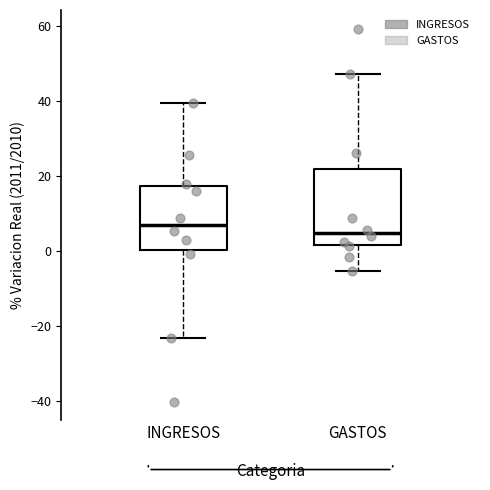

Comparing the boxes themselves (not the whiskers), which one is the tallest?

GASTOS